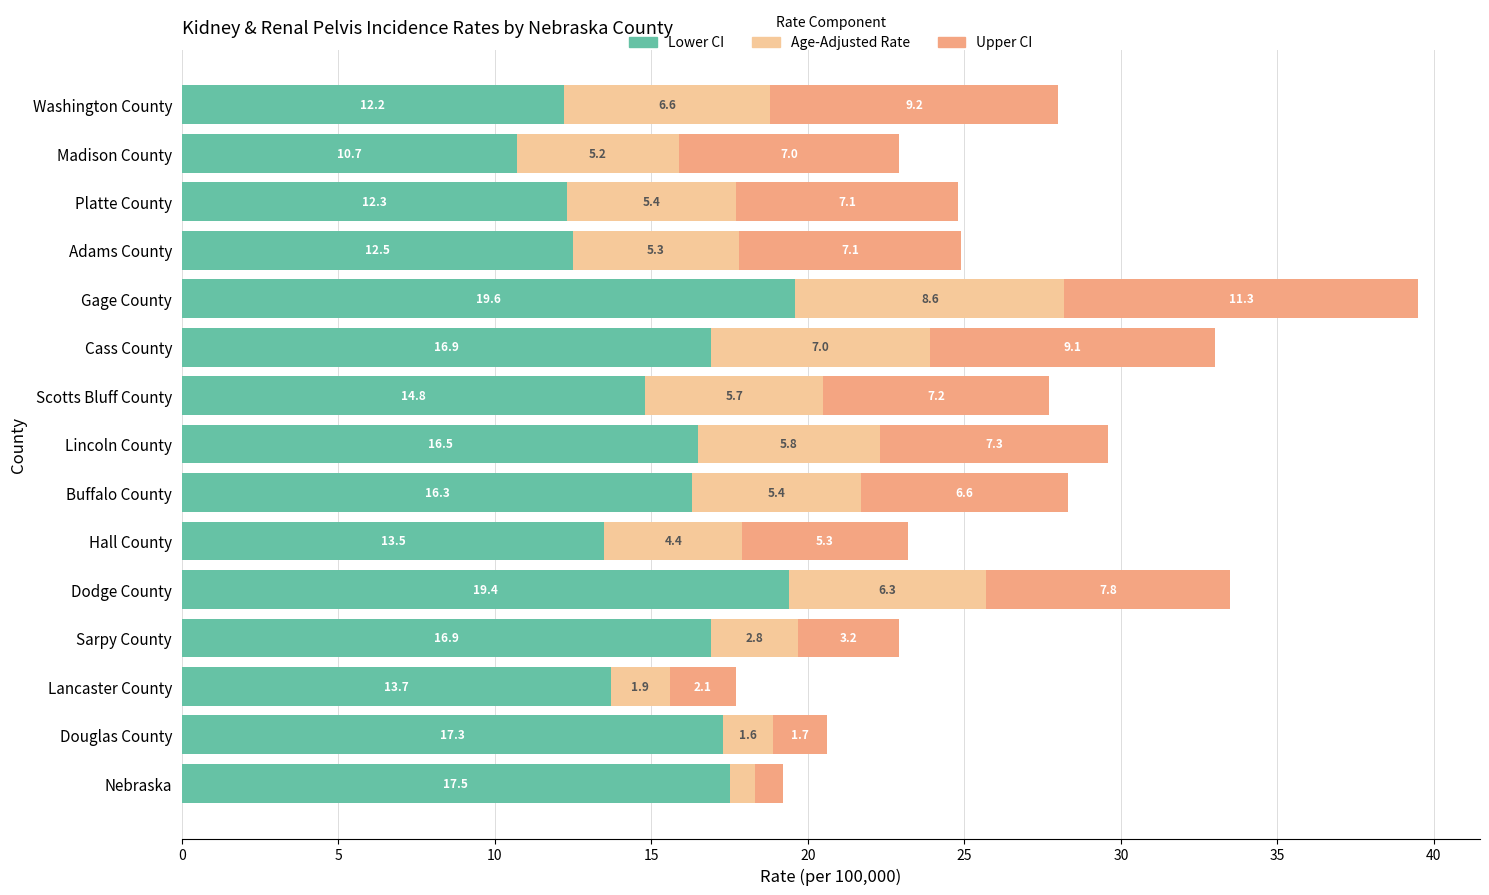

At which category is the sum across all series the highest?

Gage County